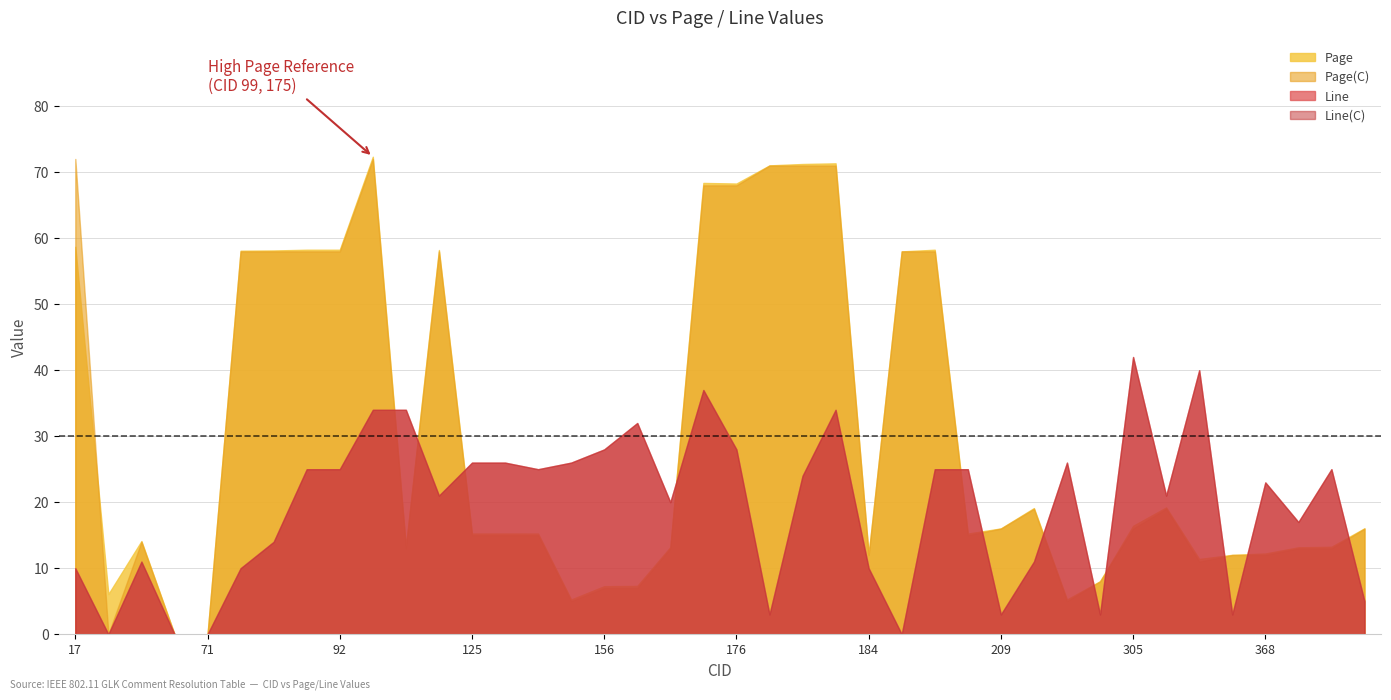

Reading left to right, transcribe all the data shown in this chart.

Page: 58.7	6.1	14.1	0.0	0.0	58.1	58.1	58.2	58.2	72.3	13.3	58.2	15.3	15.3	15.2	5.3	7.3	7.3	13.2	68.4	68.3	71.0	71.2	71.3	12.1	58.0	58.2	15.2	16.0	19.1	5.3	8.0	16.4	19.2	11.4	12.0	12.2	13.2	13.2	16.1
Page(C): 72.0	0.0	14.0	0.0	0.0	58.0	58.0	58.0	58.0	72.0	13.0	58.0	15.0	15.0	15.0	5.0	7.0	7.0	13.0	68.0	68.0	71.0	71.0	71.0	12.0	58.0	58.0	15.0	16.0	19.0	5.0	8.0	16.0	19.0	11.0	12.0	12.0	13.0	13.0	16.0
Line: 10.0	0.0	11.0	0.0	0.0	10.0	14.0	25.0	25.0	34.0	34.0	21.0	26.0	26.0	25.0	26.0	28.0	32.0	20.0	37.0	28.0	3.0	24.0	34.0	10.0	0.0	25.0	25.0	3.0	11.0	26.0	3.0	42.0	21.0	40.0	3.0	23.0	17.0	25.0	5.0
Line(C): 10.0	0.0	11.0	0.0	0.0	10.0	14.0	25.0	25.0	34.0	34.0	21.0	26.0	26.0	25.0	26.0	28.0	32.0	20.0	37.0	28.0	3.0	24.0	34.0	10.0	0.0	25.0	25.0	3.0	11.0	26.0	3.0	42.0	21.0	40.0	3.0	23.0	17.0	25.0	5.0